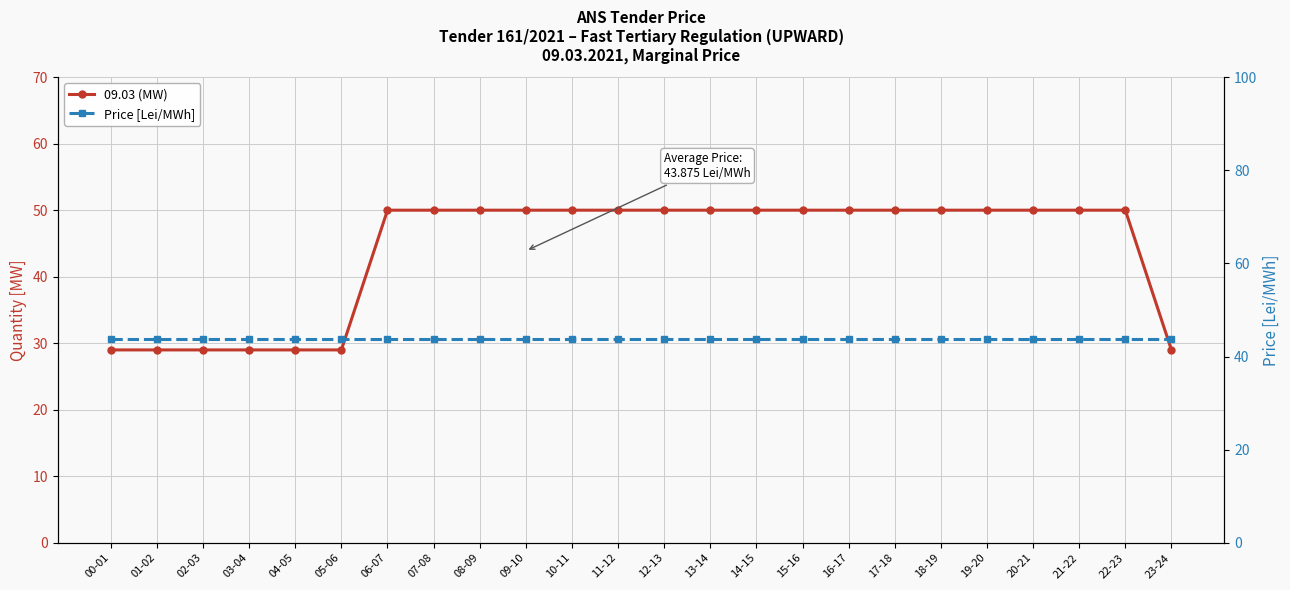

What is the sum of the 09.03 (MW) values at 12-13 and 00-01?

79.0